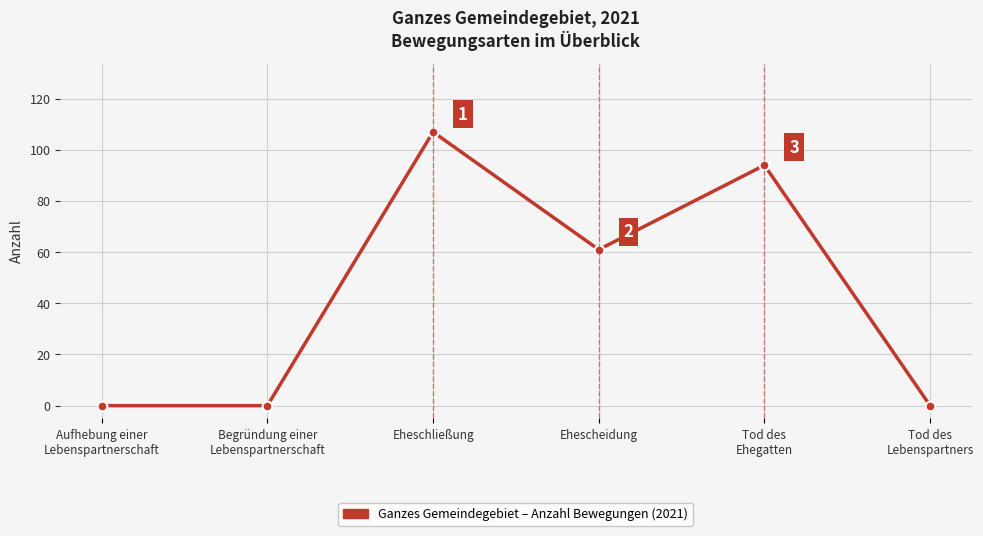

Reading left to right, transcribe all the data shown in this chart.

Aufhebung einer
Lebenspartnerschaft=0	Begründung einer
Lebenspartnerschaft=0	Eheschließung=107	Ehescheidung=61	Tod des
Ehegatten=94	Tod des
Lebenspartners=0